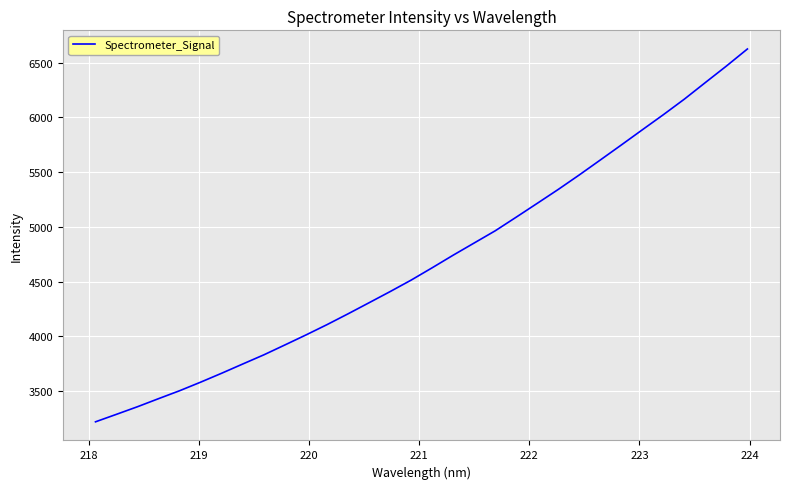

What is the greatest value displayed?

6624.0